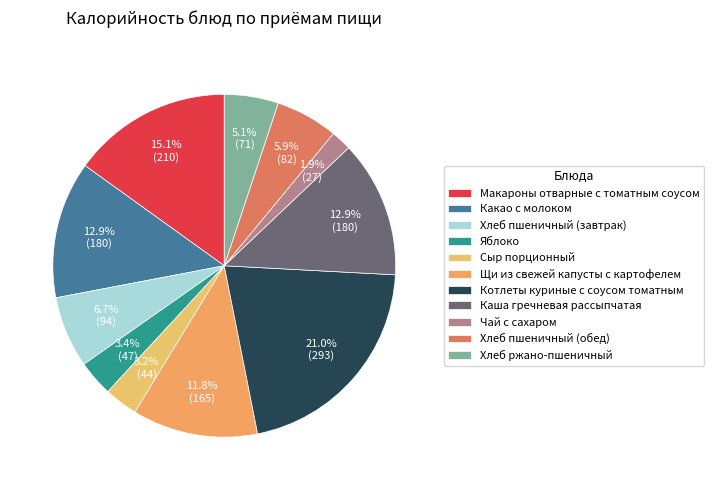

To the nearest percent, what portion does Каша гречневая рассыпчатая represent?

13%